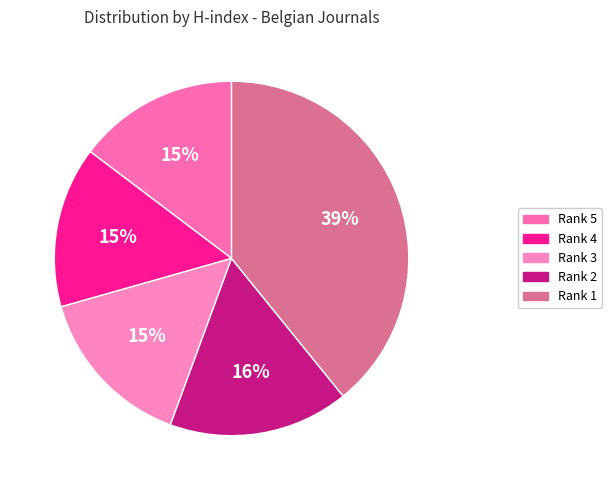

What percentage is NOT represented by Rank 4?

85.3%